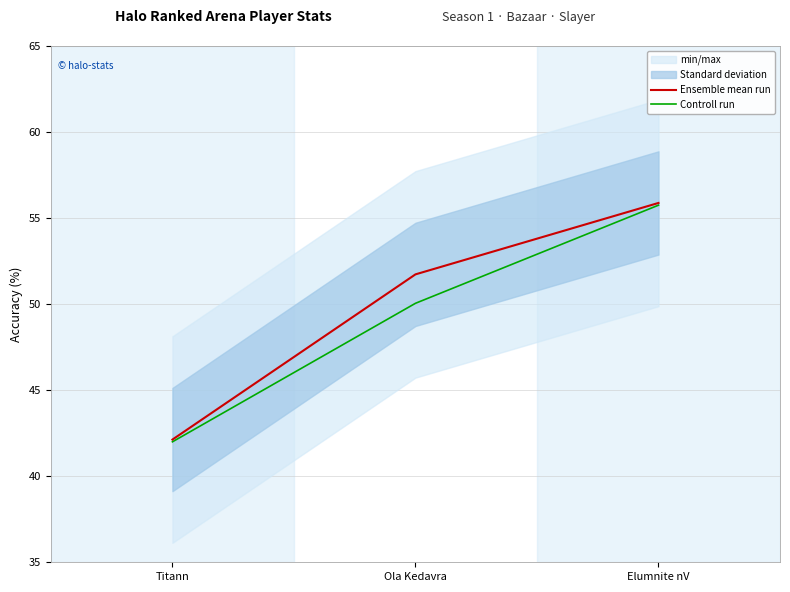

Rank the series by their average value, from highest to lowest.

Ensemble mean run, Controll run